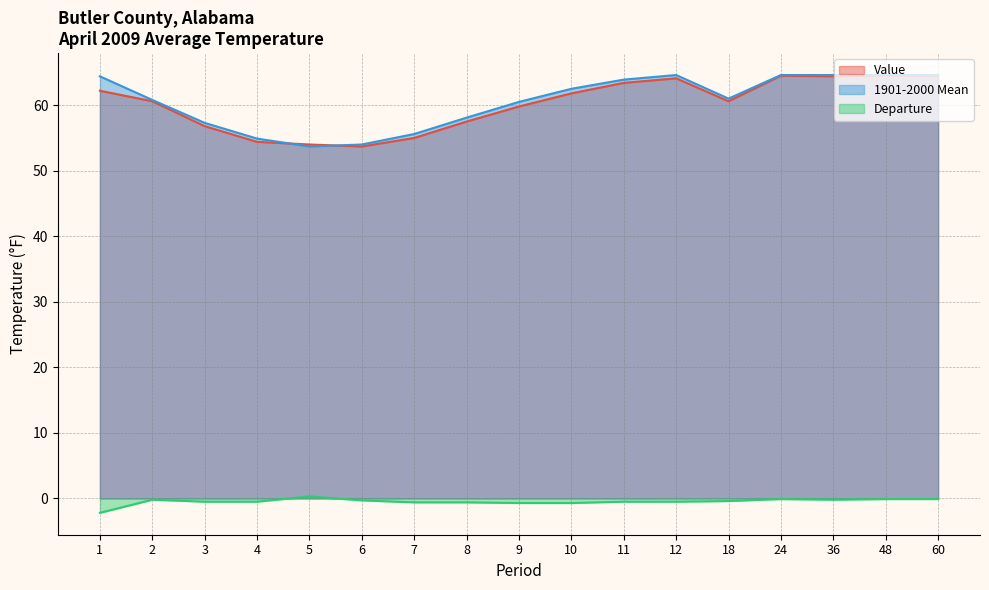

What is the greatest value displayed?

64.6